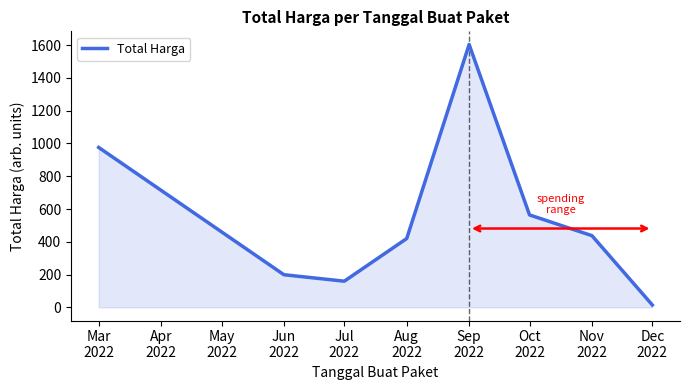

List the labels in order of value, largest first.

Sep
2022, Mar
2022, Oct
2022, Nov
2022, Aug
2022, Jun
2022, Jul
2022, Dec
2022